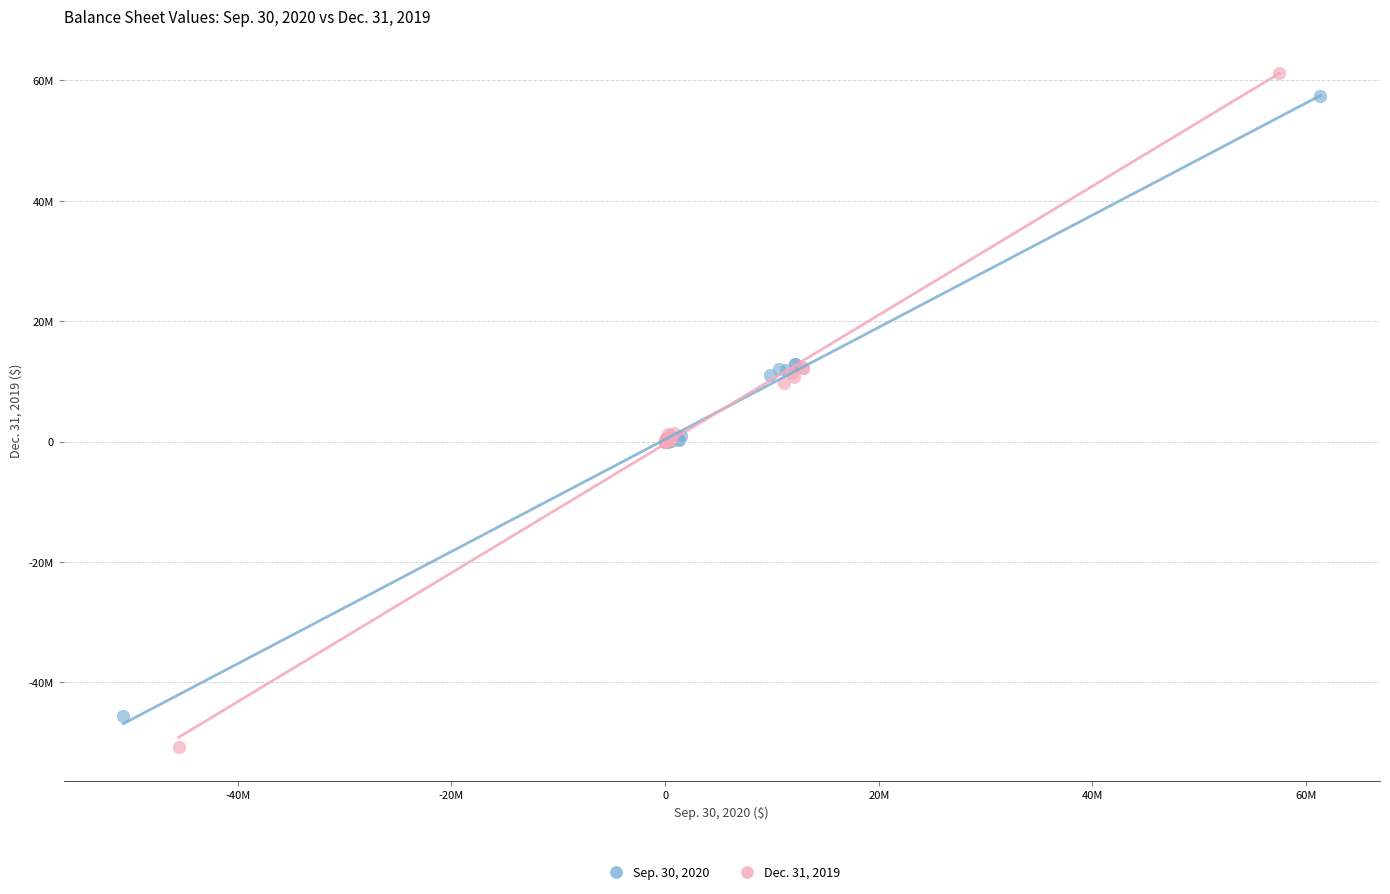

What are all the series names shown in the legend?

Sep. 30, 2020, Dec. 31, 2019